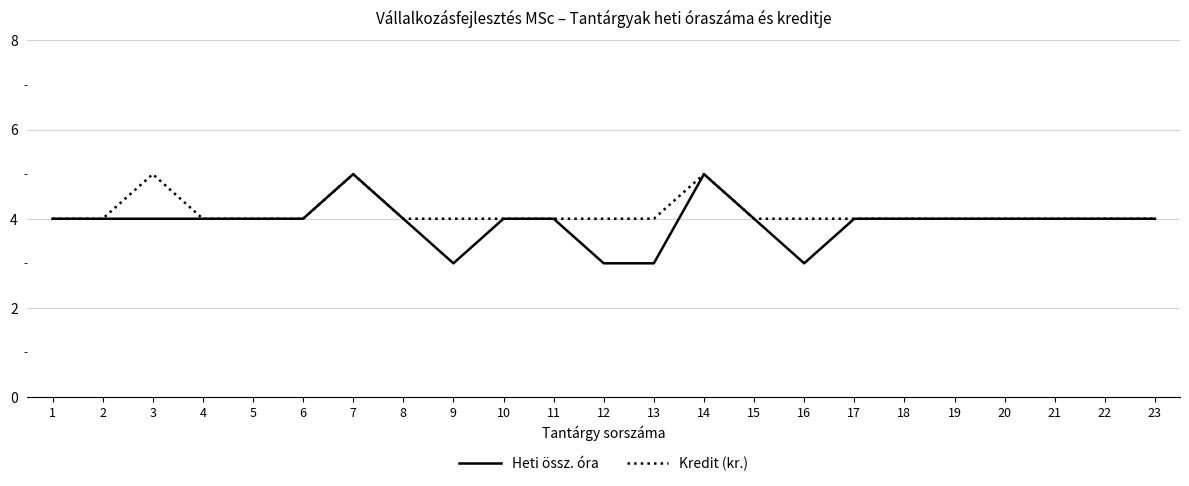

What is the smallest value displayed?

3